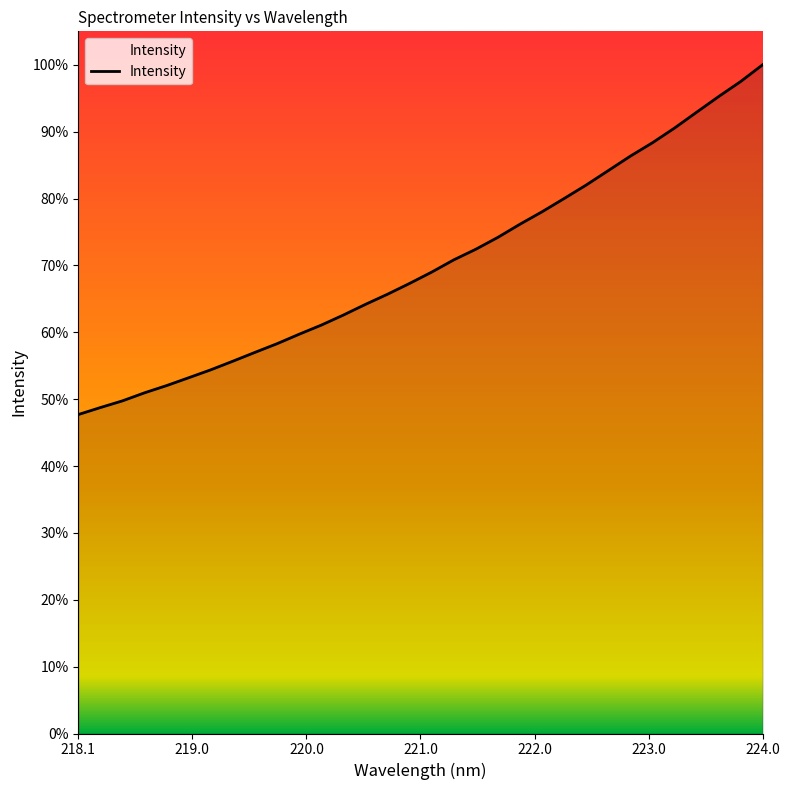

Is this an area chart (filled region under the line)?

Yes